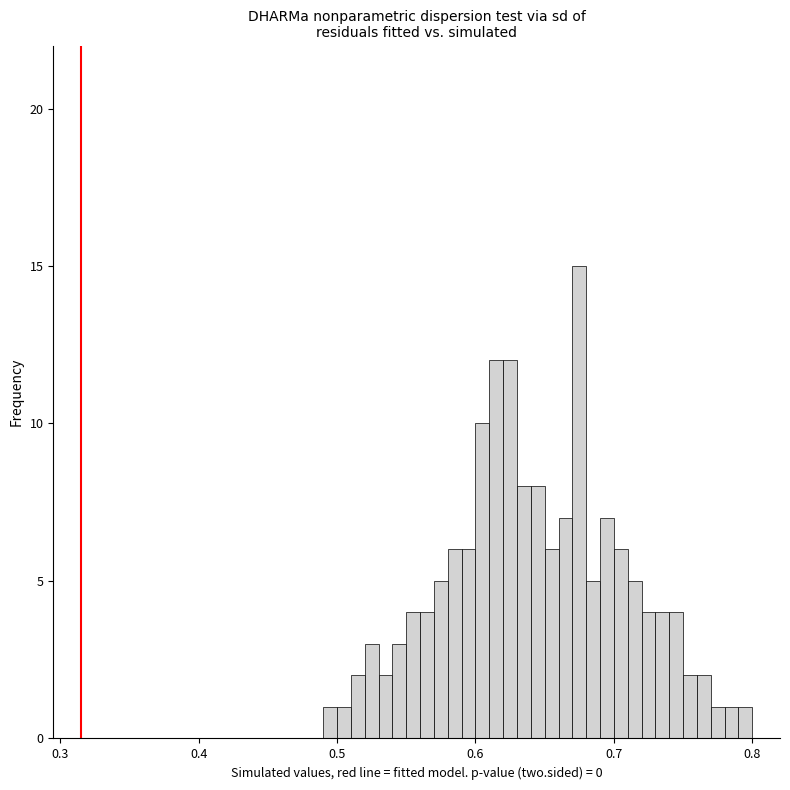

Around what value on the x-axis is the tallest bar? Give the approximate position of its centre, as read against the axis.

0.68